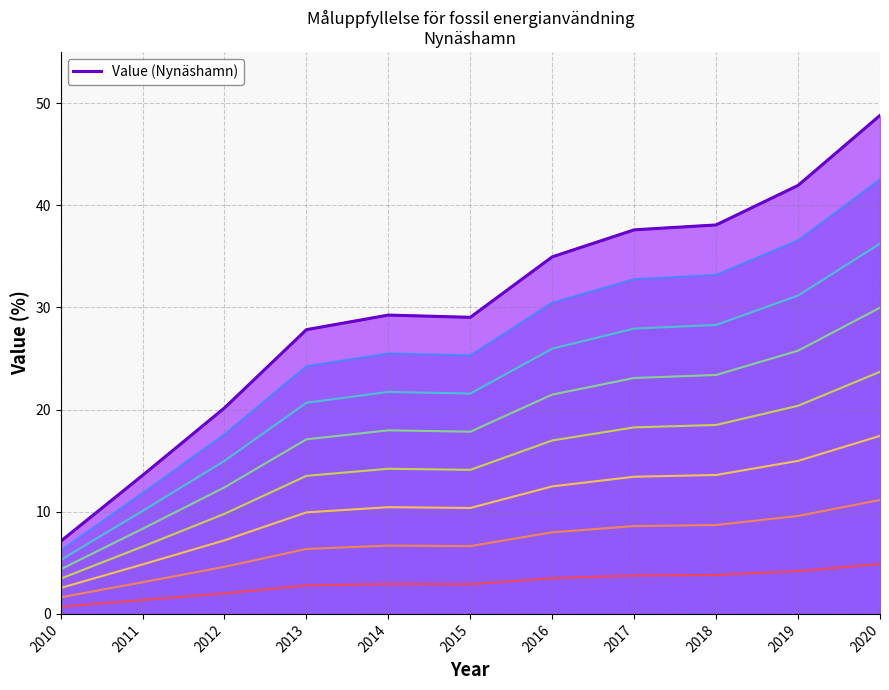

Which label corresponds to the smallest value in the chart?

2010